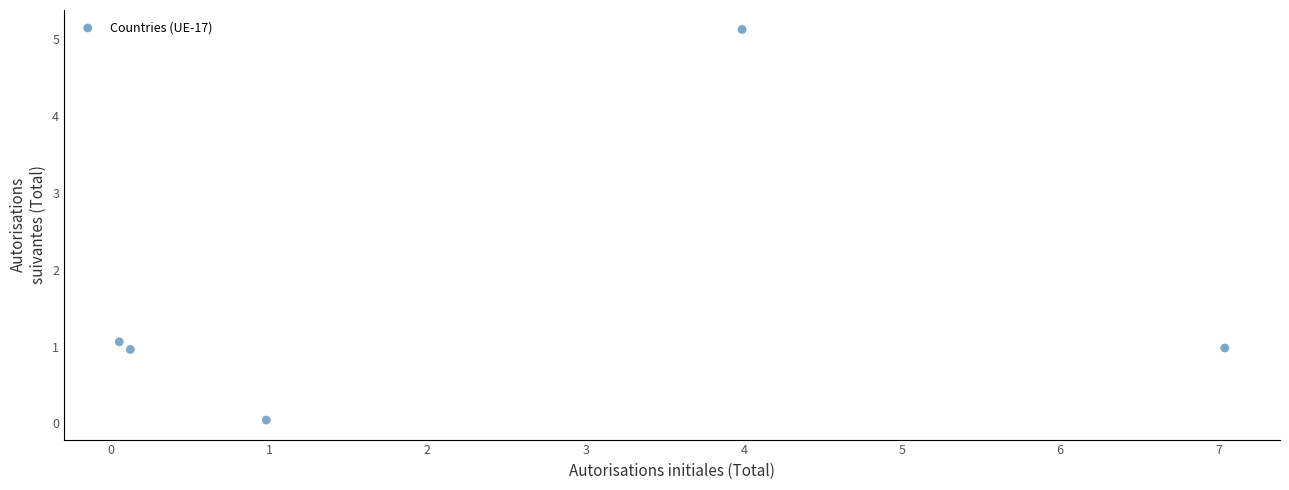

What is the average Y value?

1.6